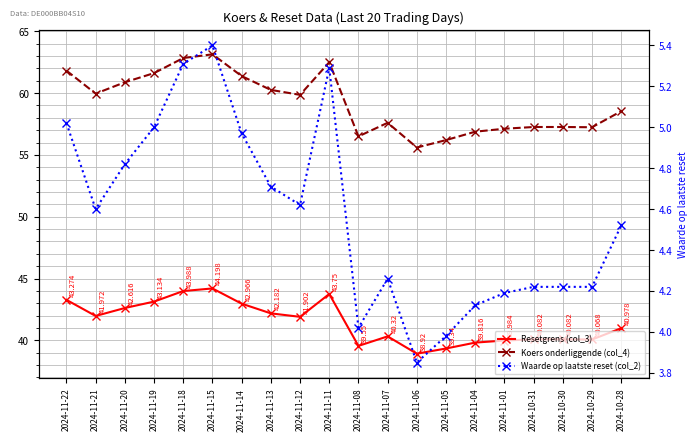

What position from the right is 2024-11-14?

14